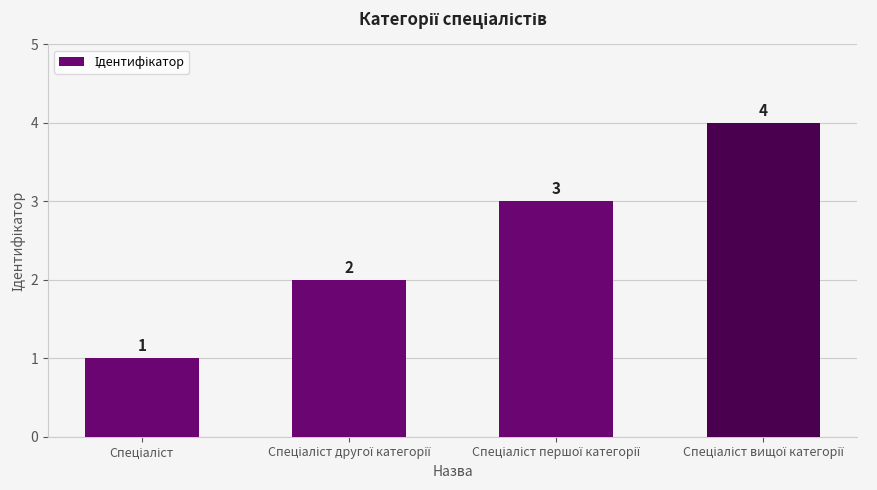

What is the sum of all values?

10